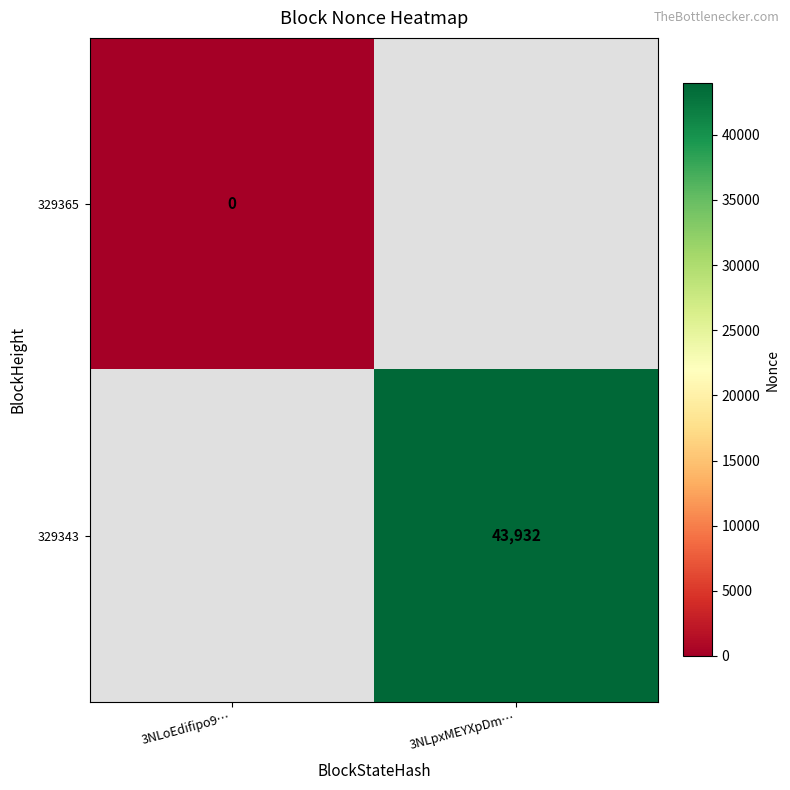

The value of 329343 at 3NLpxMEYXpDm… is 67687. True or false?

False